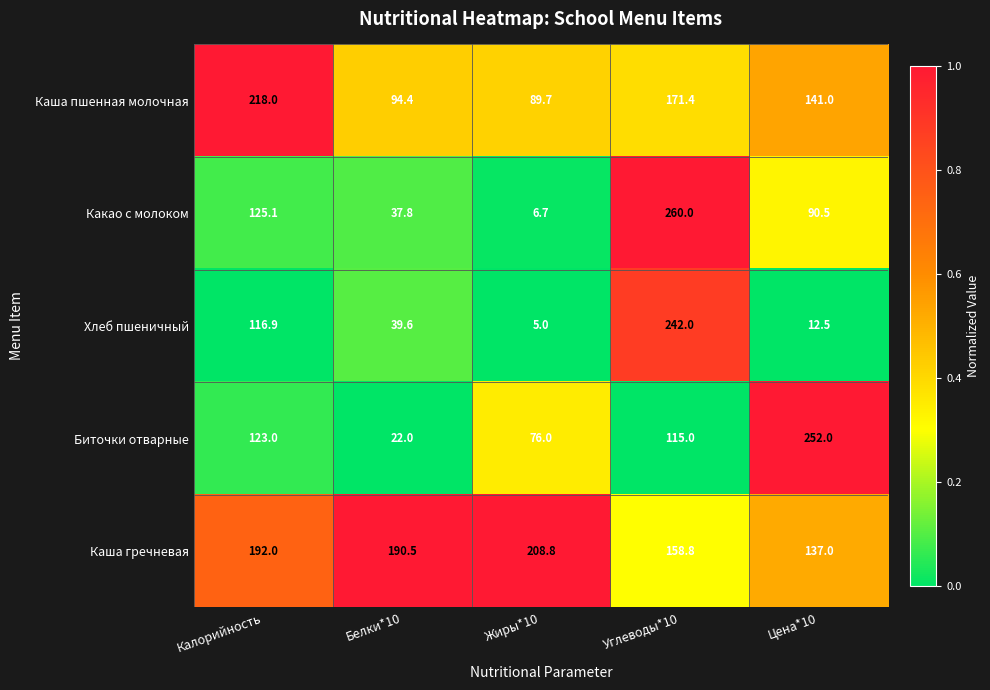

Is it true that Биточки отварные equals 7.0 at Белки*10?

False